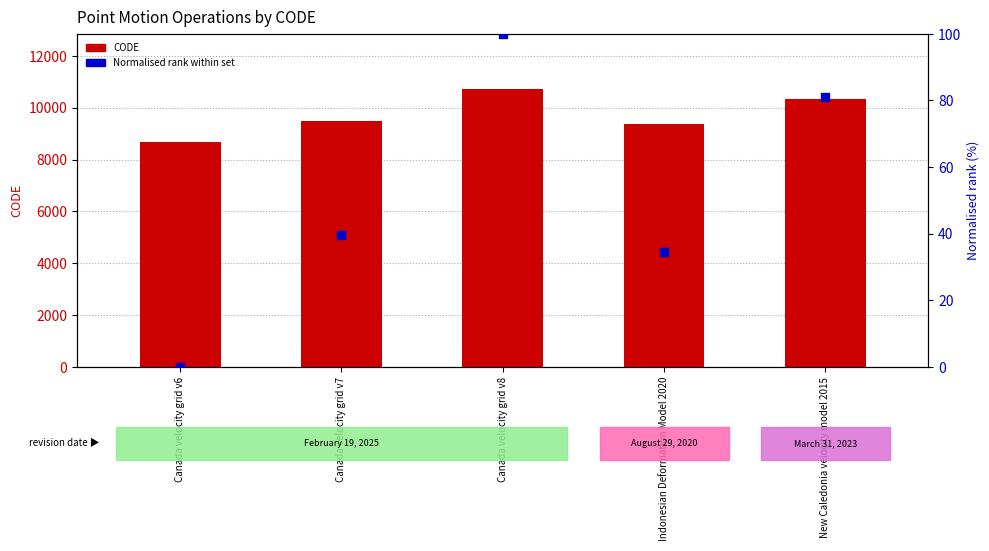

Which series reaches the maximum Y coordinate?

CODE (primary)